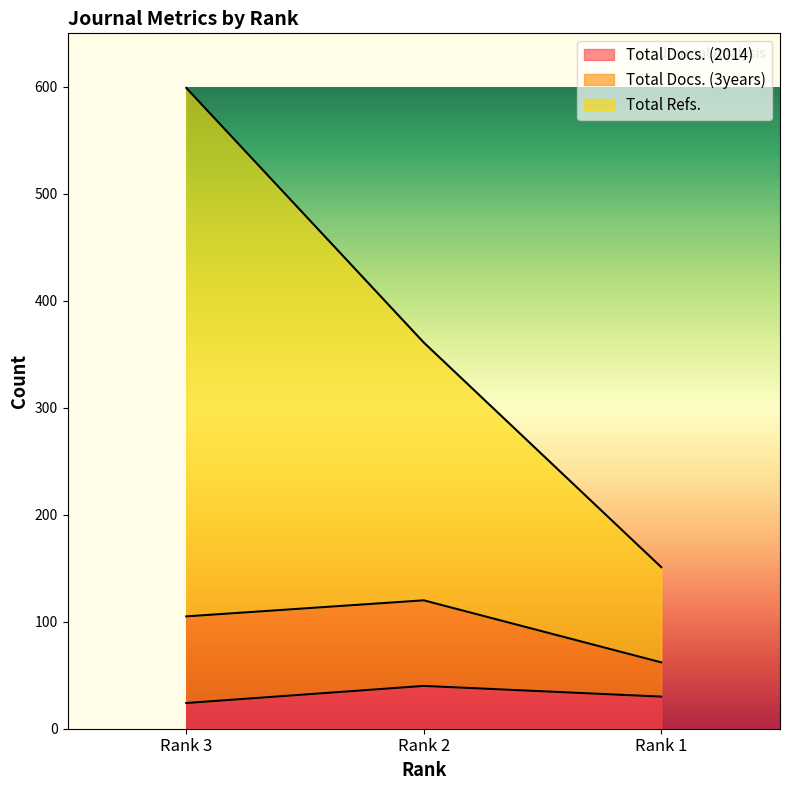

Where is Total Docs. (2014) nearest to the value 32?

Rank 1